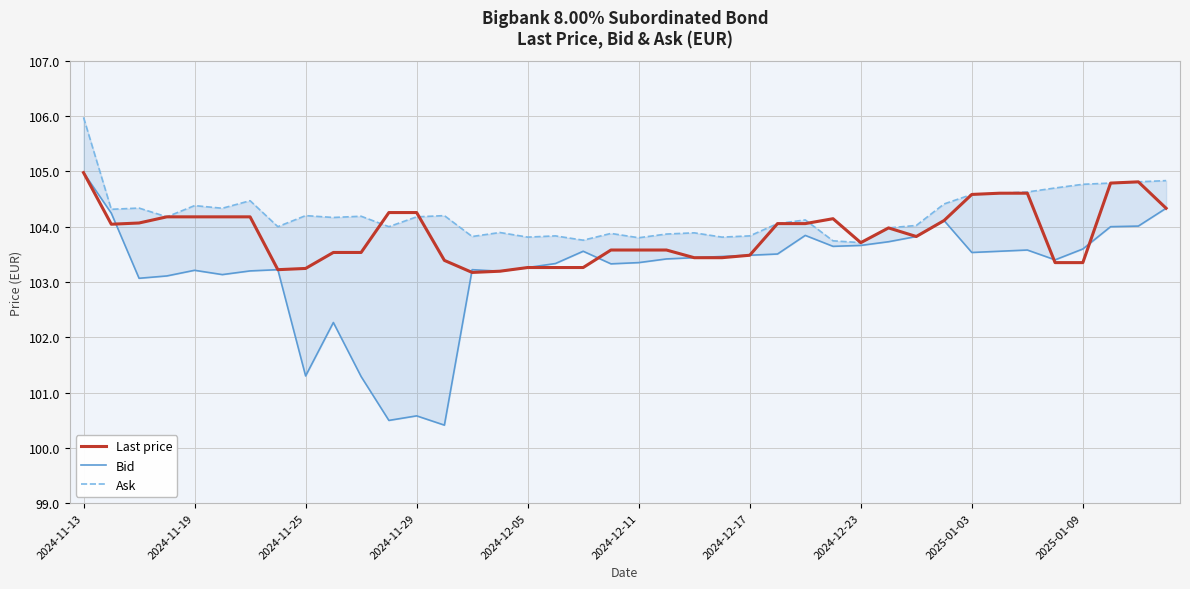

True or false: Last price has a value of 142.9 at 2025-01-09.

False